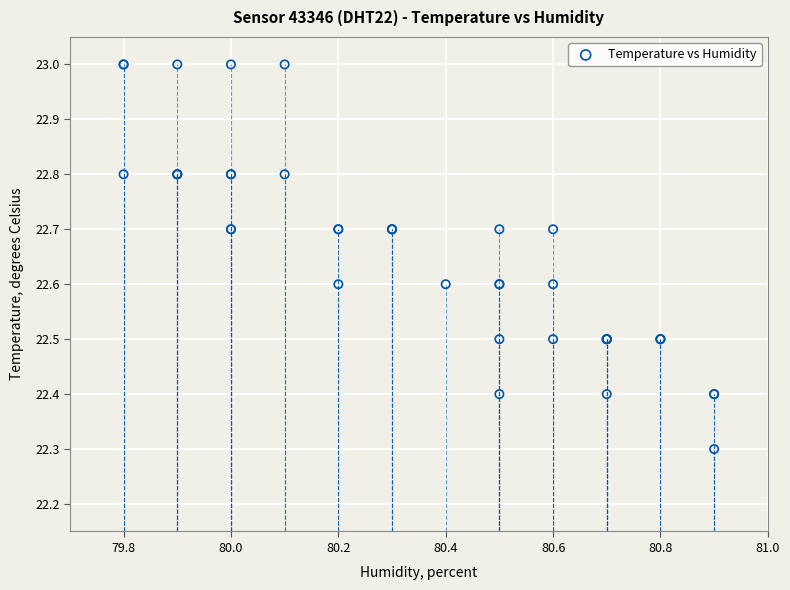

What Y value in the scatter plot is closest to 22?

22.3